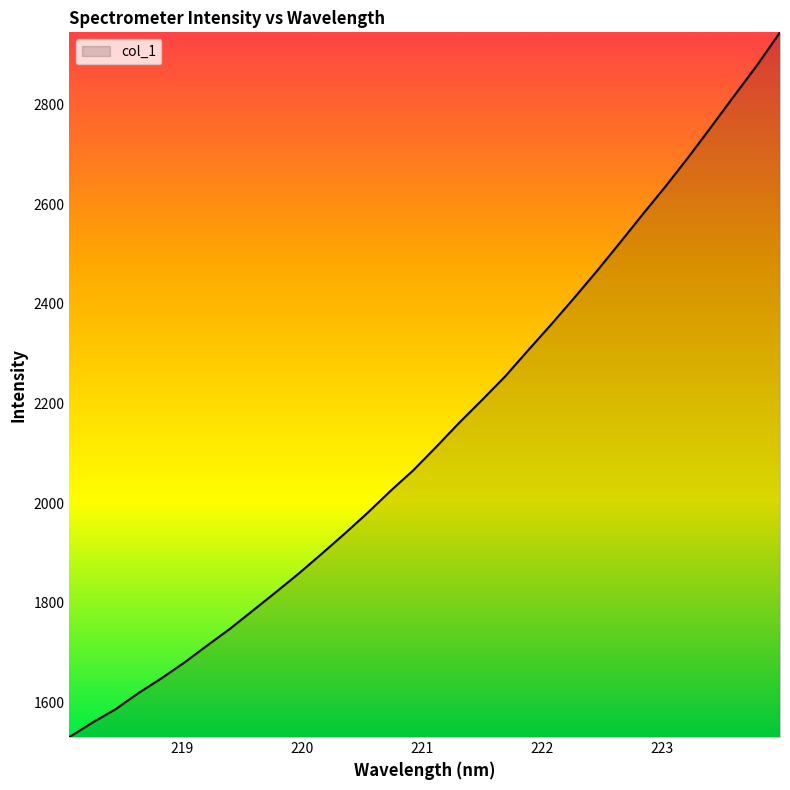

What is the difference between the maximum and minimum values?

1415.5